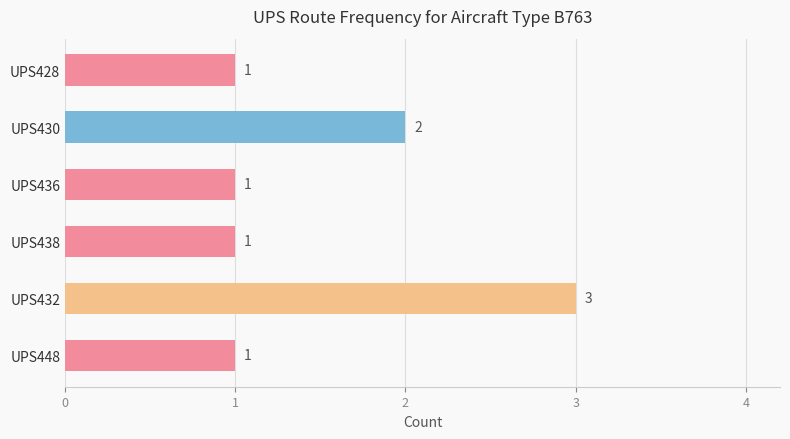

What is the change in value from UPS448 to UPS430?

+1